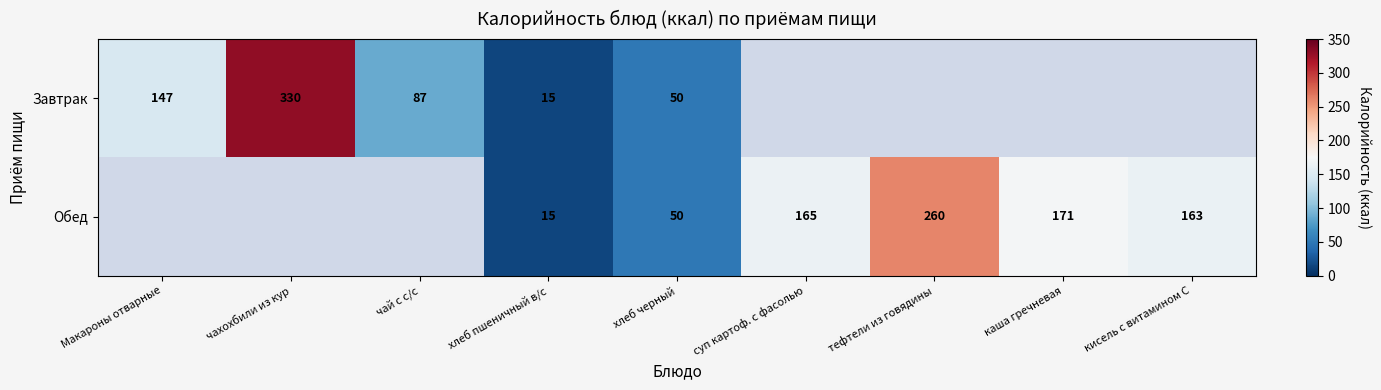

The value of Завтрак at чахохбили из кур is 330.0. True or false?

True